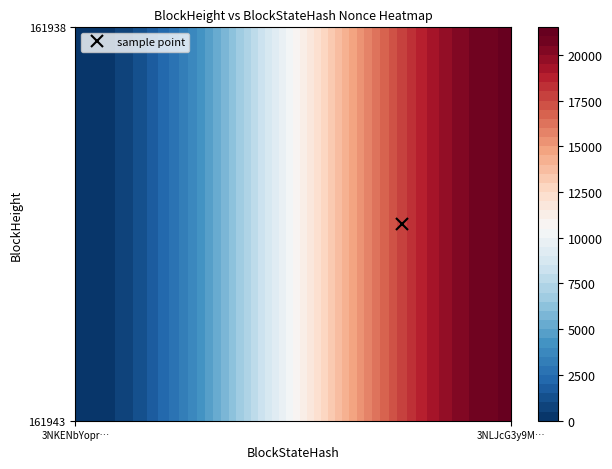

Reading left to right, list all the values displayed in this chart.

161943: 0	21054
161938: 0	21054